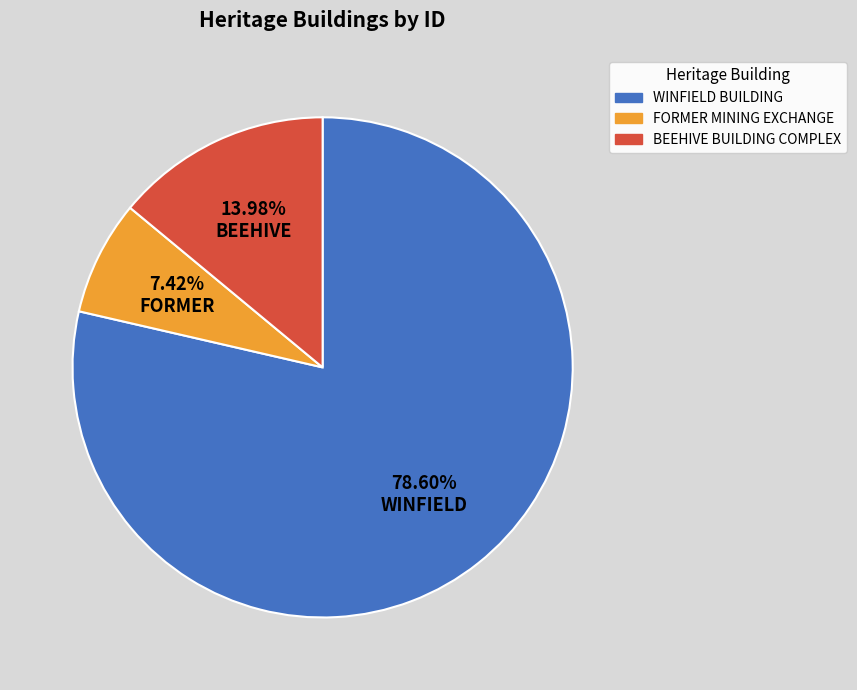

Count the number of slices in the pie.

3